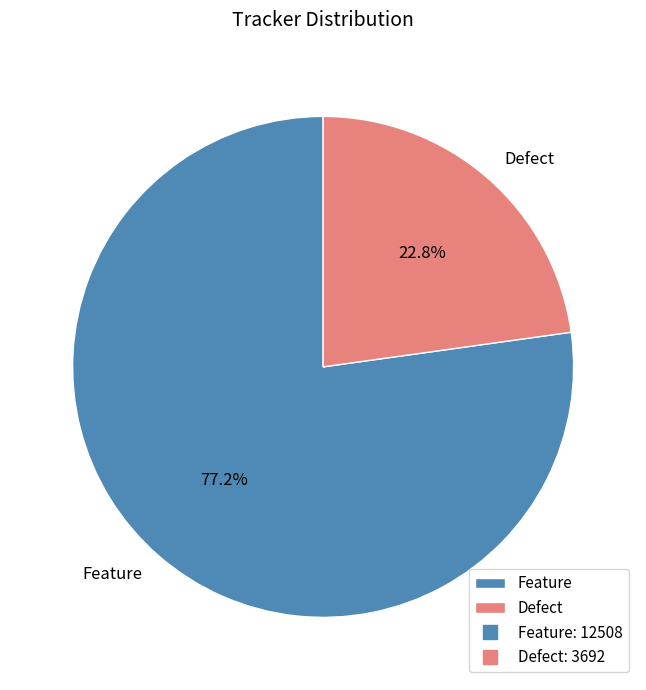

Which slice represents more than half of the pie?

Feature